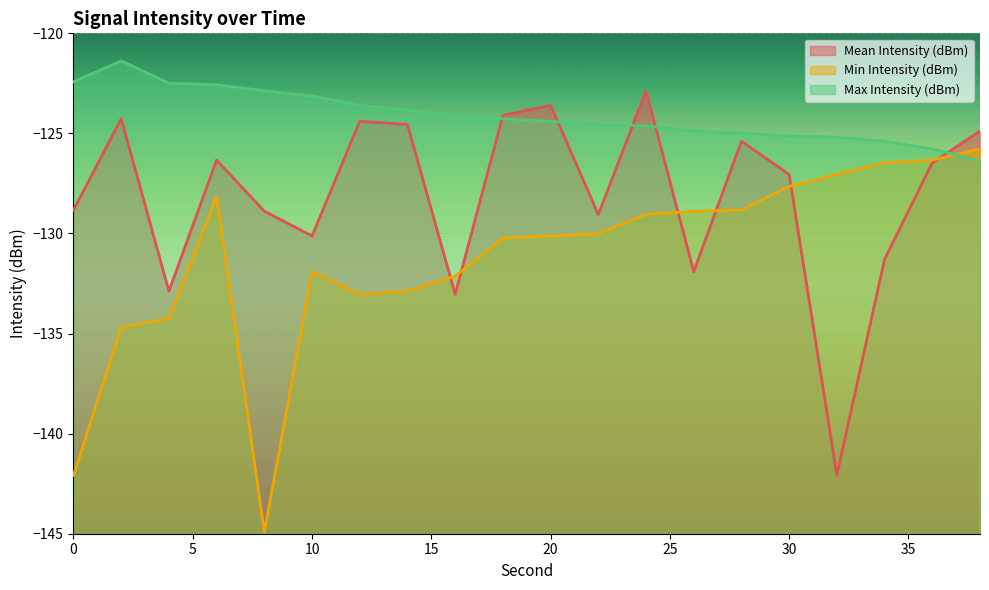

What is the total value across all series at 20?

-378.1